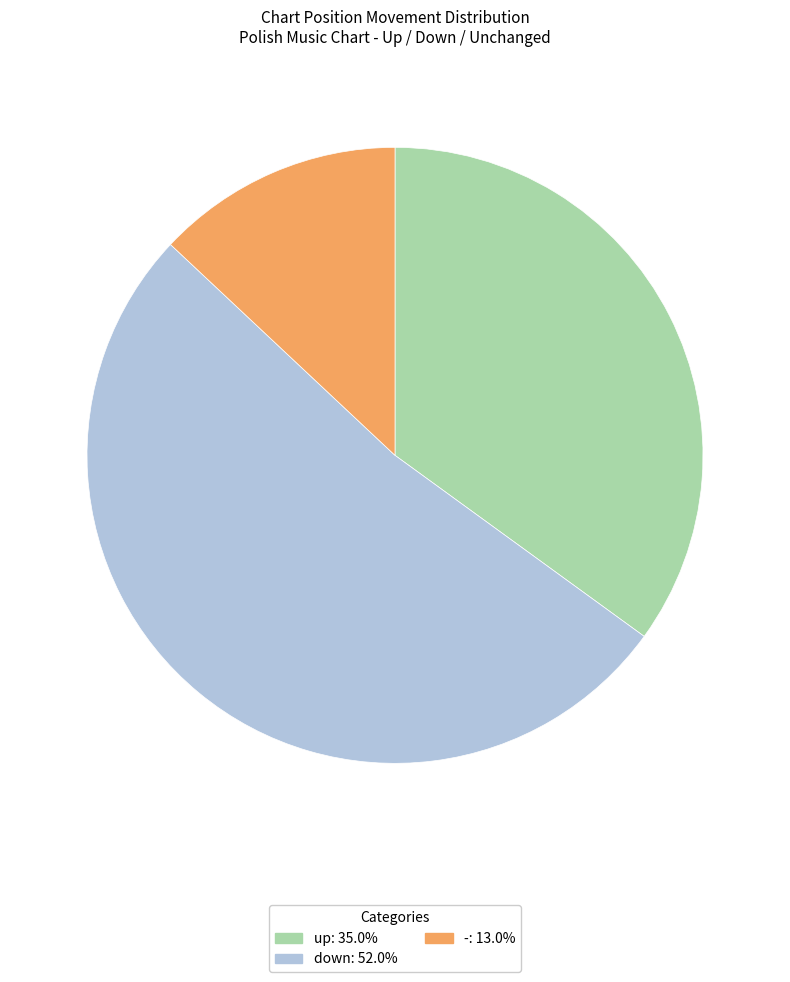

Count the number of slices in the pie.

3